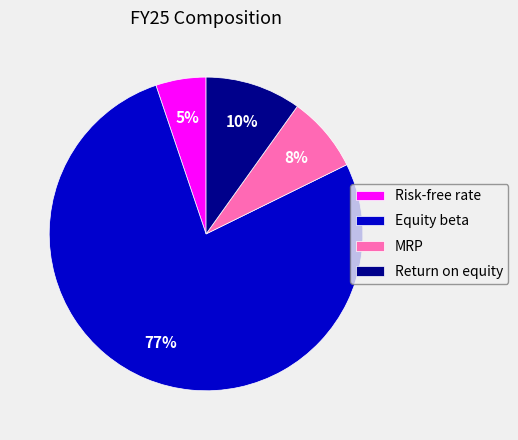

Combined, do Risk-free rate and Return on equity account for over 50%?

No